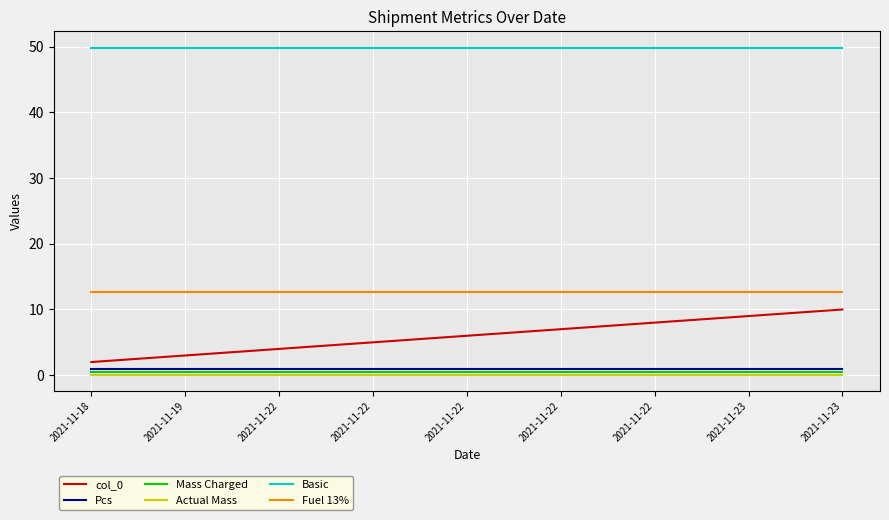

How many distinct data groups are displayed?

6